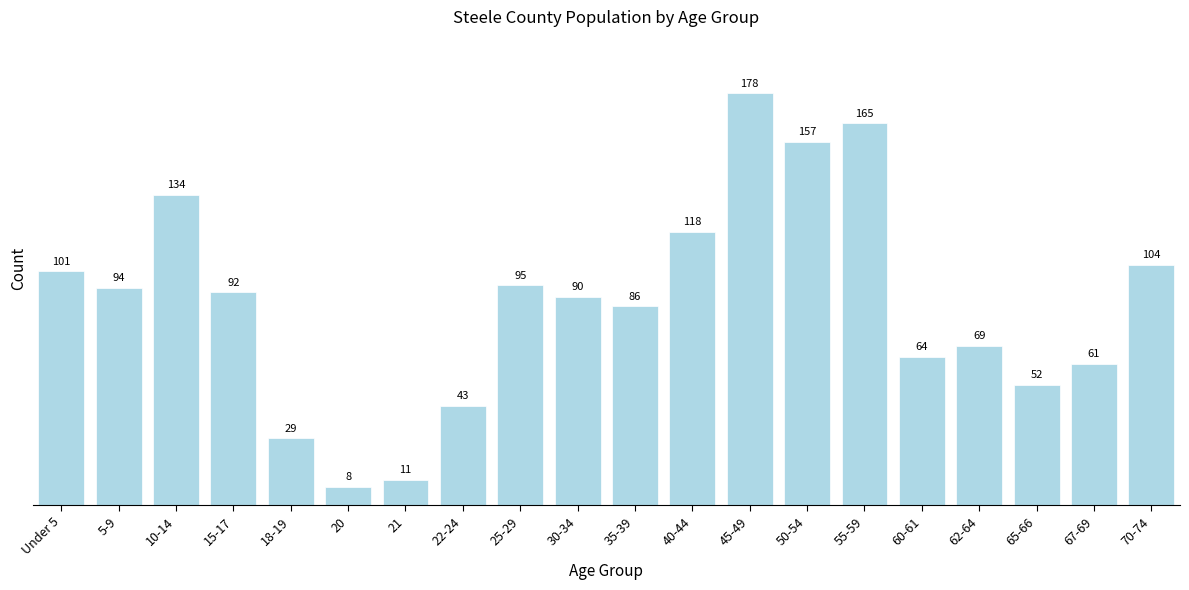

Reading left to right, transcribe all the data shown in this chart.

Under 5=101	5-9=94	10-14=134	15-17=92	18-19=29	20=8	21=11	22-24=43	25-29=95	30-34=90	35-39=86	40-44=118	45-49=178	50-54=157	55-59=165	60-61=64	62-64=69	65-66=52	67-69=61	70-74=104